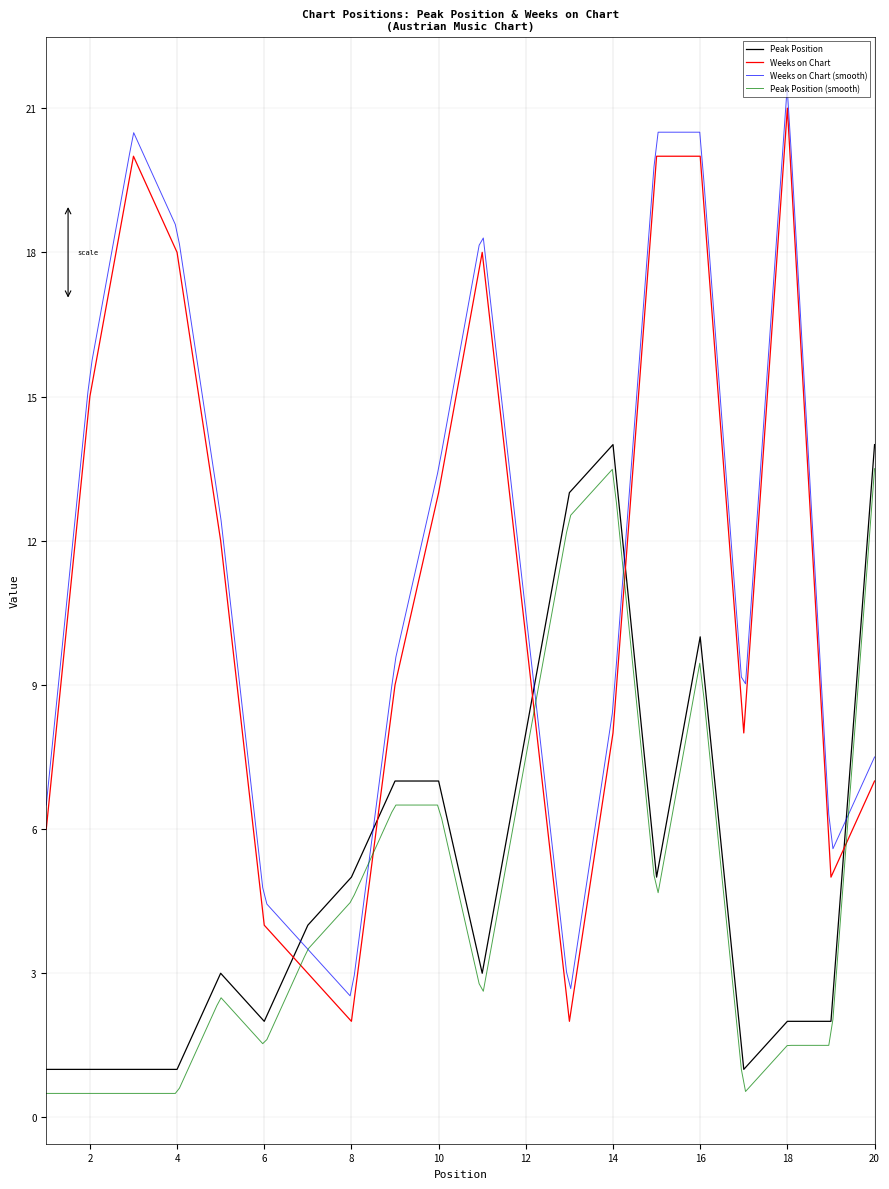

At which label does Weeks on Chart first exceed 10?

2